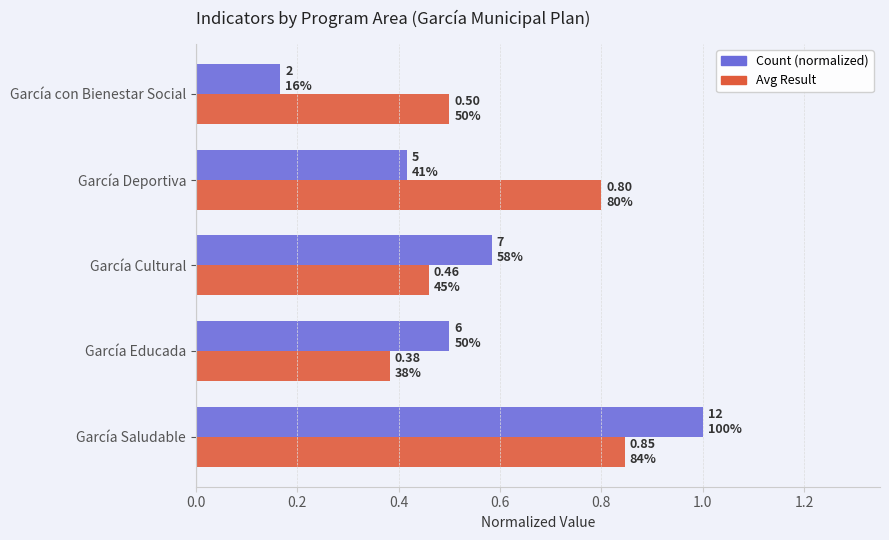

What is the total value across all series at García Deportiva?

1.2